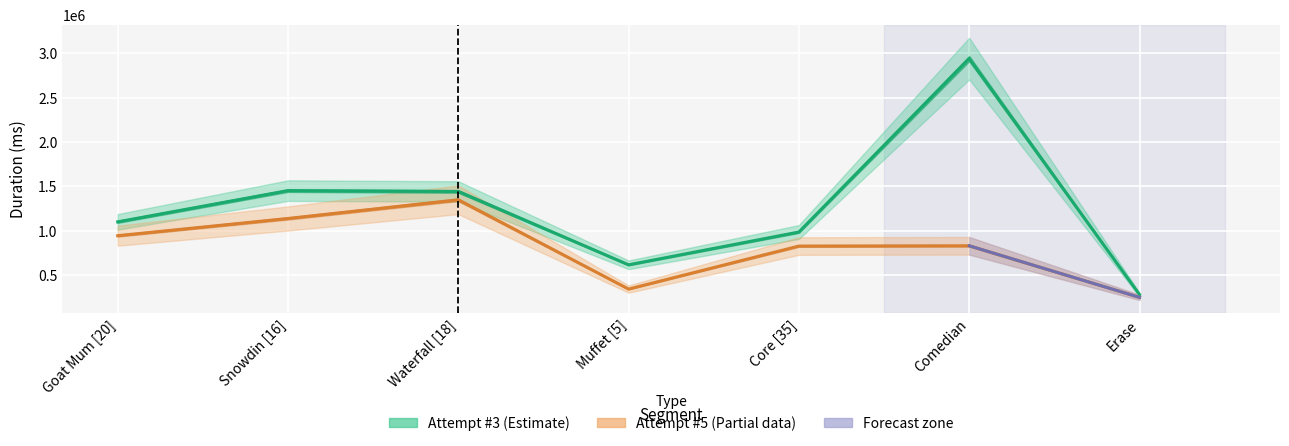

True or false: Attempt #3 (Estimate) and Attempt #5 (Partial) intersect in this chart.

False